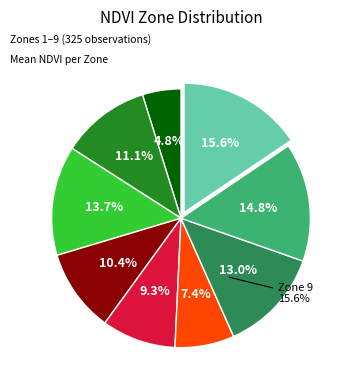

What is the change in value from Zone 3 to Zone 4?

-9